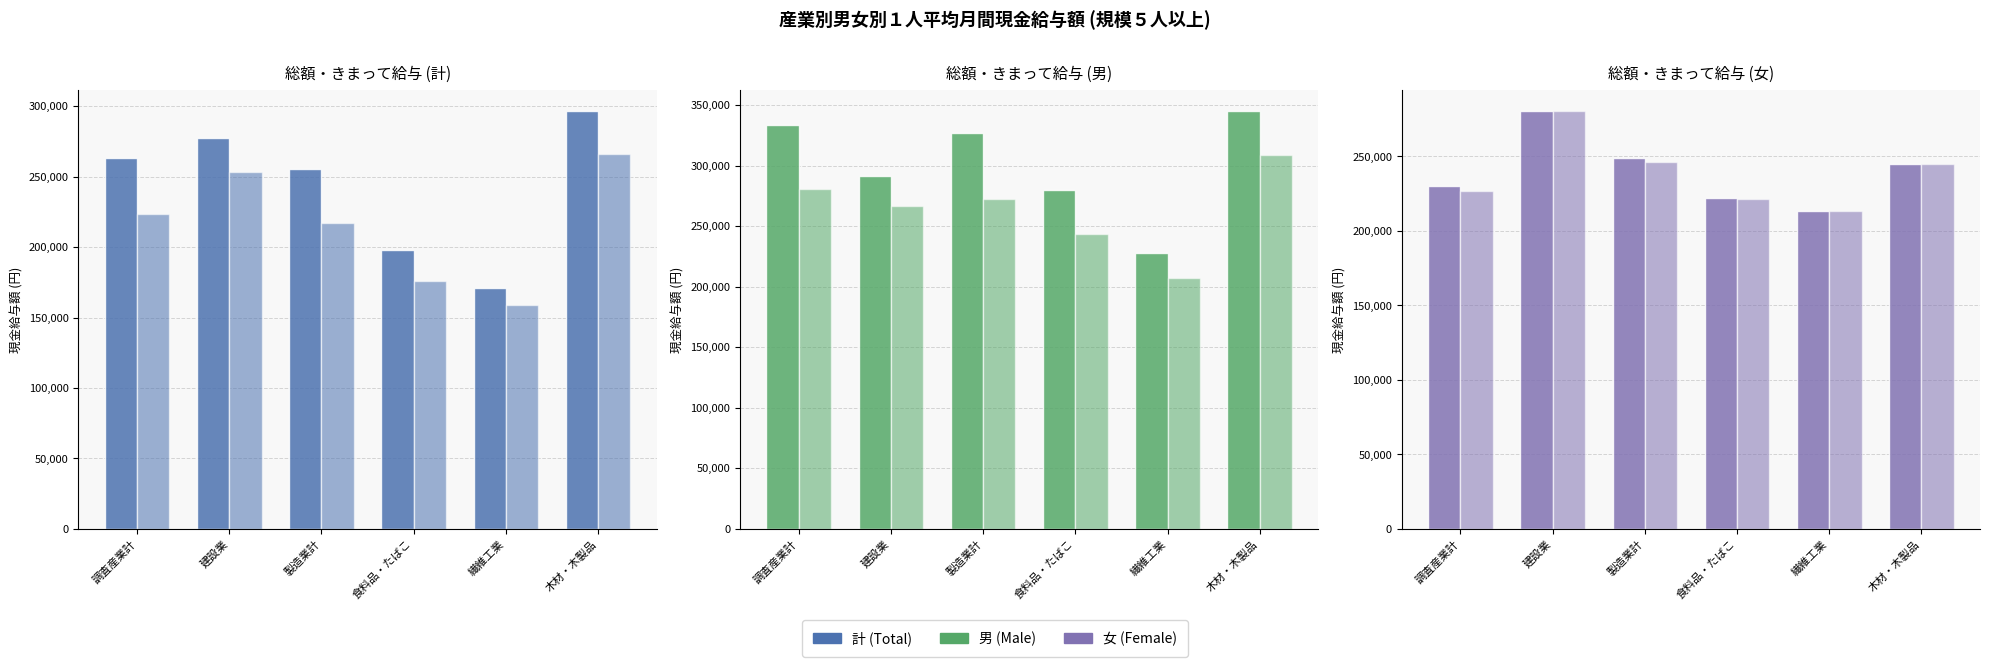

At which label does きまって支給する給与(女) reach its minimum?

繊維工業